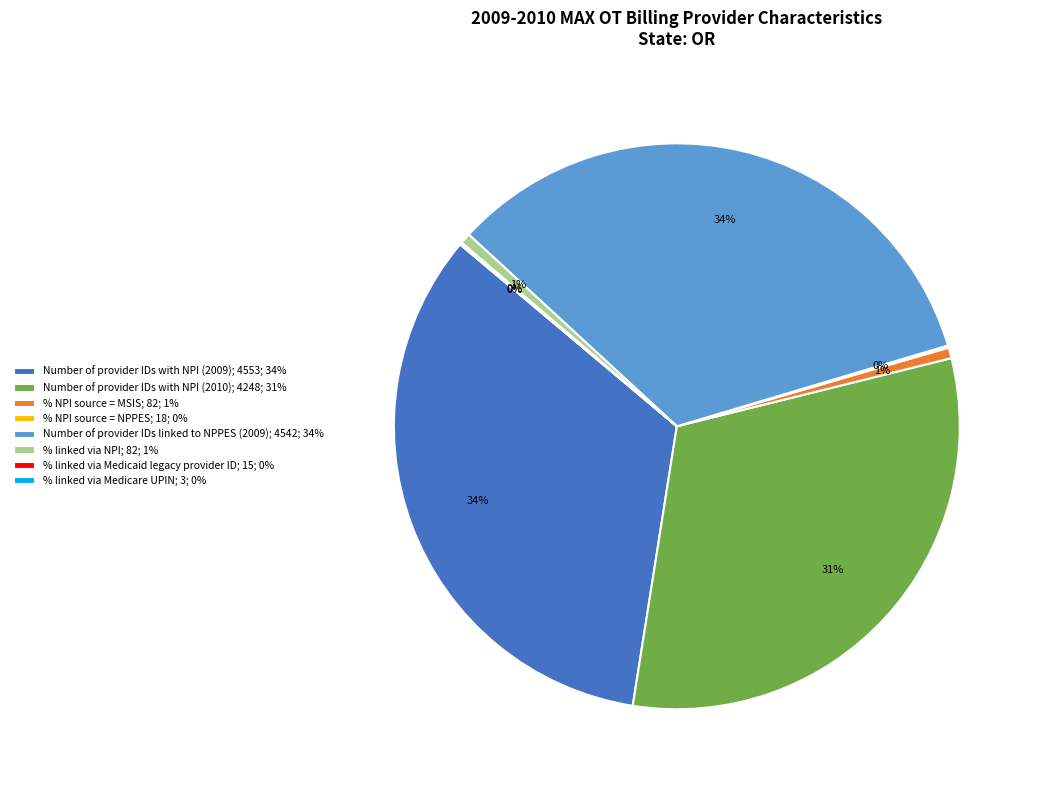

Does % NPI source = MSIS represent more than half of the total?

No